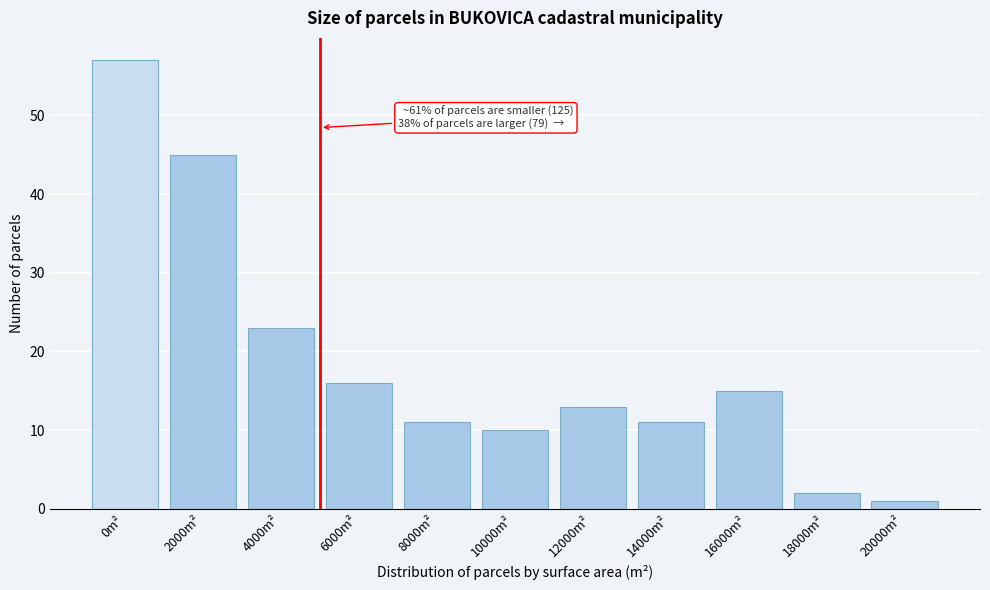

Reading right to left, list all the values displayed in this chart.

1	2	15	11	13	10	11	16	23	45	57